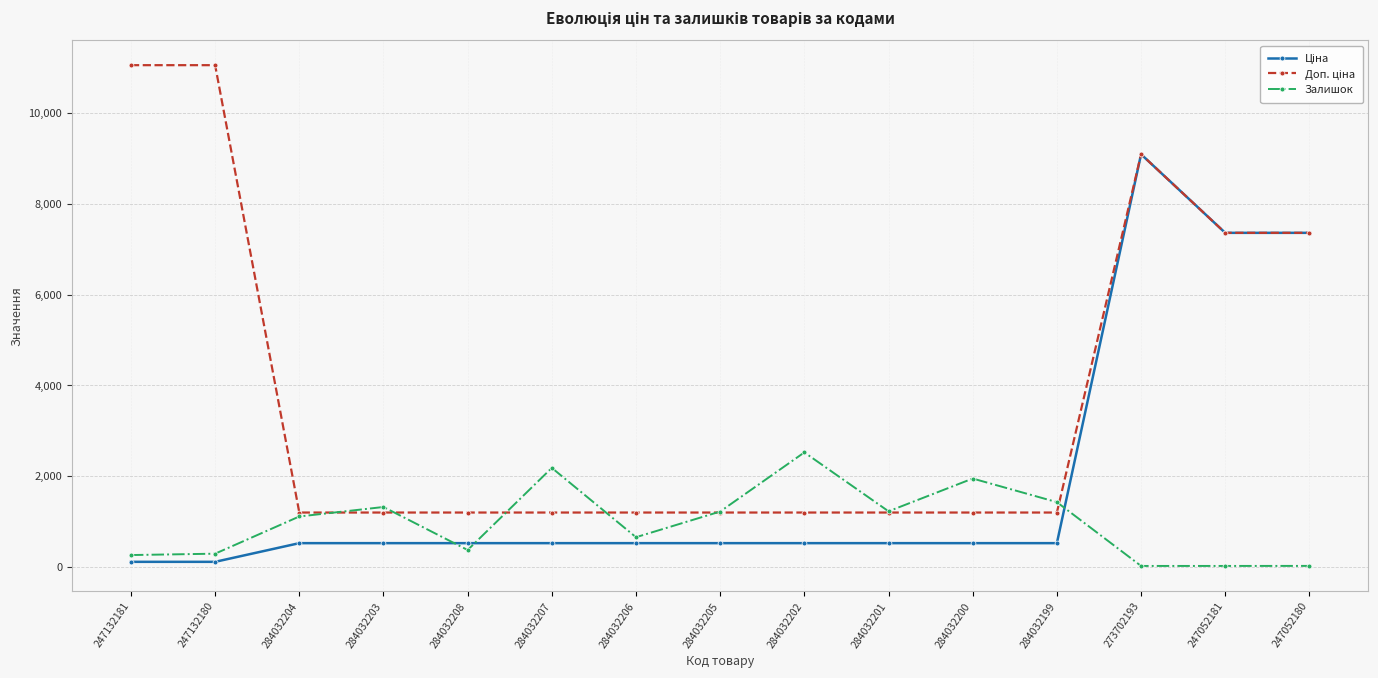

True or false: Залишок has more than 0 interior local peaks.

True